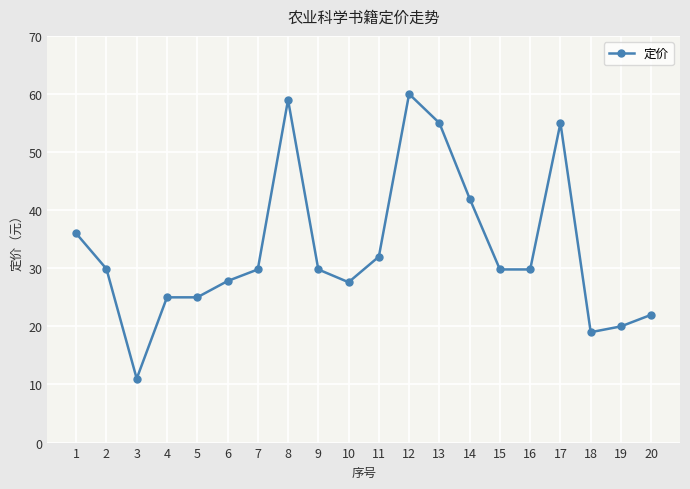

What is the maximum value shown in the chart?

60.0